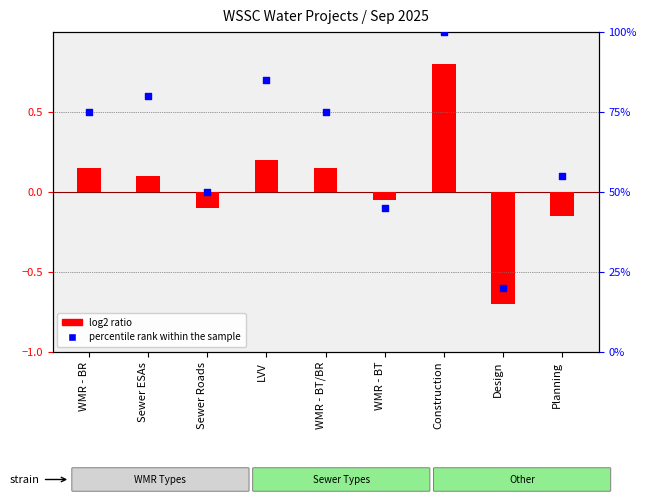

At how many categories does at least one series exceed 10?

9